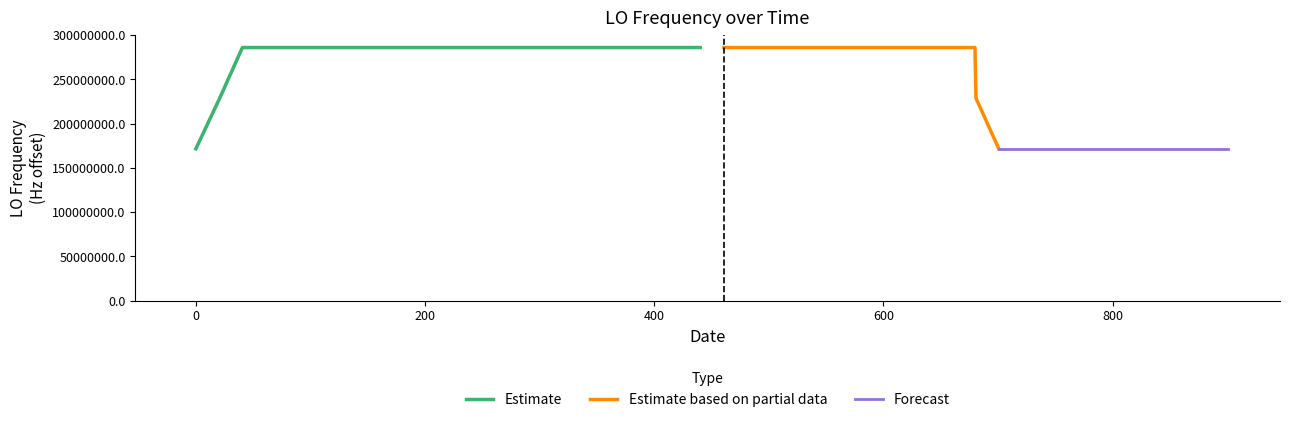

Reading right to left, list all the values displayed in this chart.

0.2	3.0	3.0	0.1	3.0	0.2	3.0	1.3	0.6	0.6	0.1	0.7	0.6	0.1	0.3	0.5	0.8	0.7	0.1	0.6	0.9	0.9	0.3	0.5	0.3	0.3	0.6	0.1	0.5	0.4	0.2	0.1	0.5	0.5	0.2	2.9	0.2	0.0	2.9	2.5